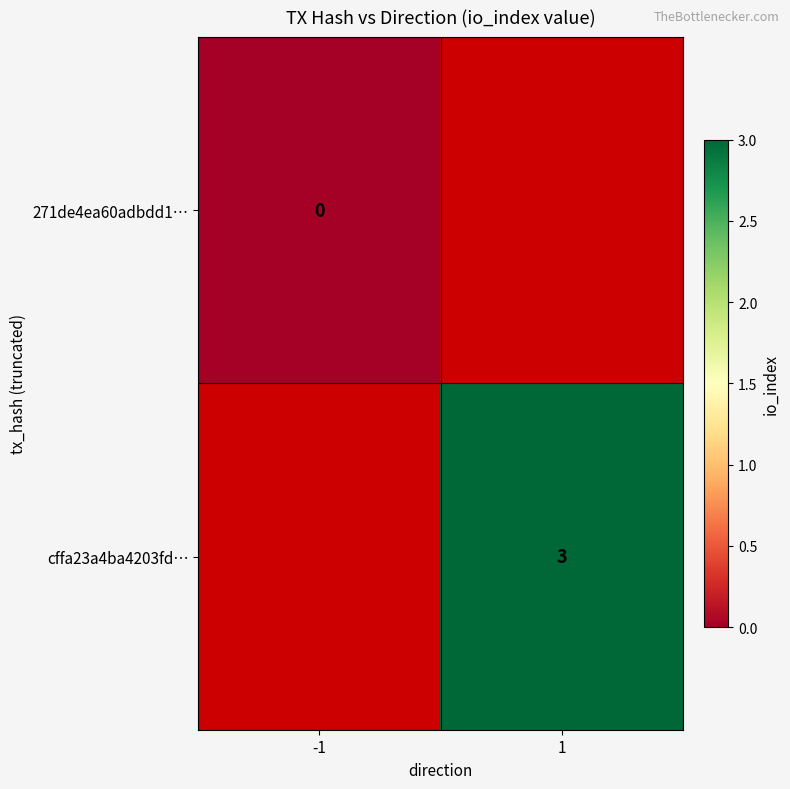

True or false: cffa23a4ba4203fd… has a value of 3 at 1.

True